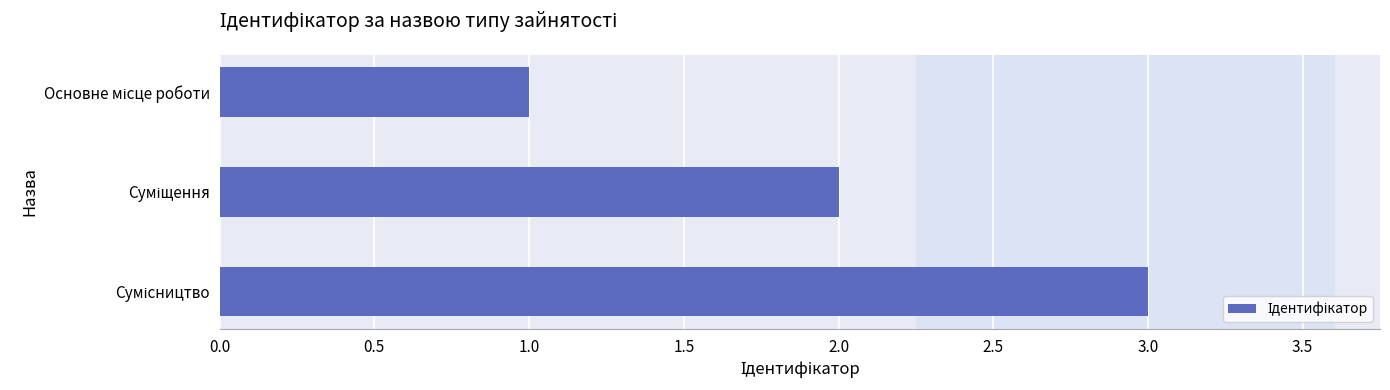

What is the sum of all values?

6